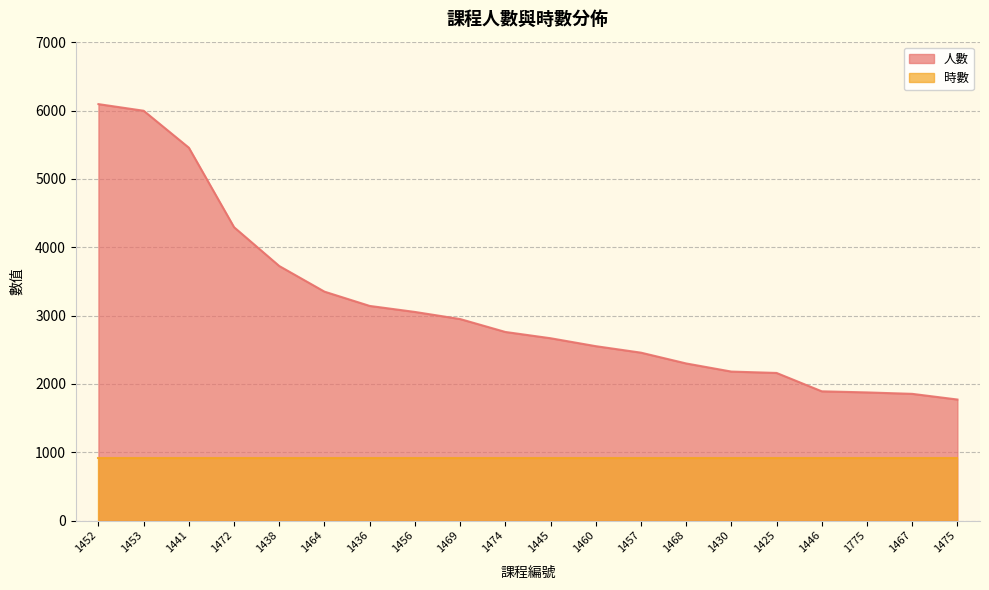

The chart shows a value of 2755 at 1475. True or false?

False